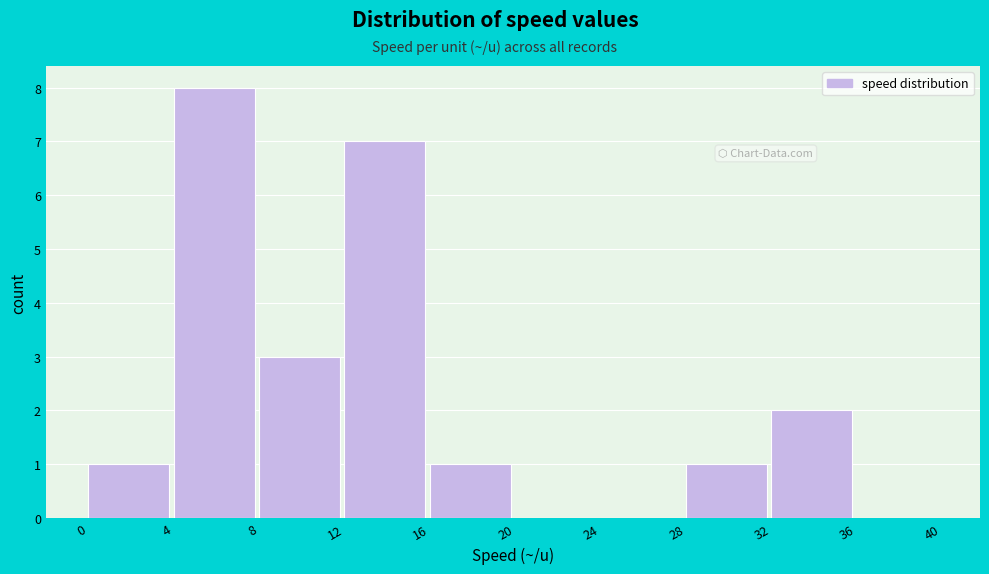

Over which range of the x-axis is the bar tallest?

4 to 8